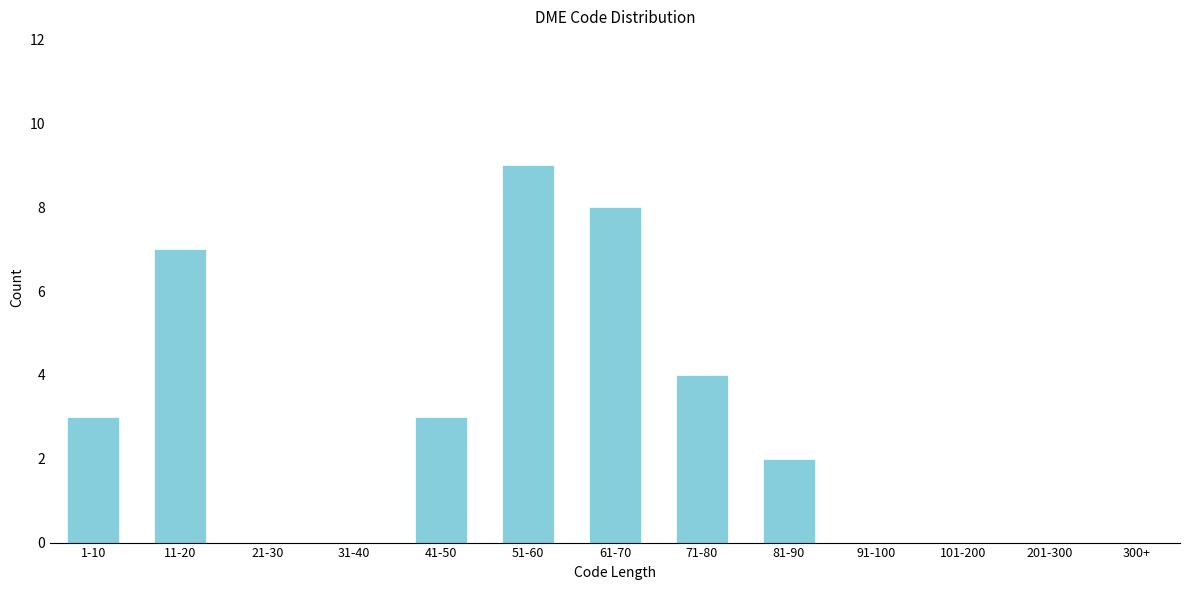

Reading left to right, transcribe all the data shown in this chart.

1-10=3	11-20=7	21-30=0	31-40=0	41-50=3	51-60=9	61-70=8	71-80=4	81-90=2	91-100=0	101-200=0	201-300=0	300+=0